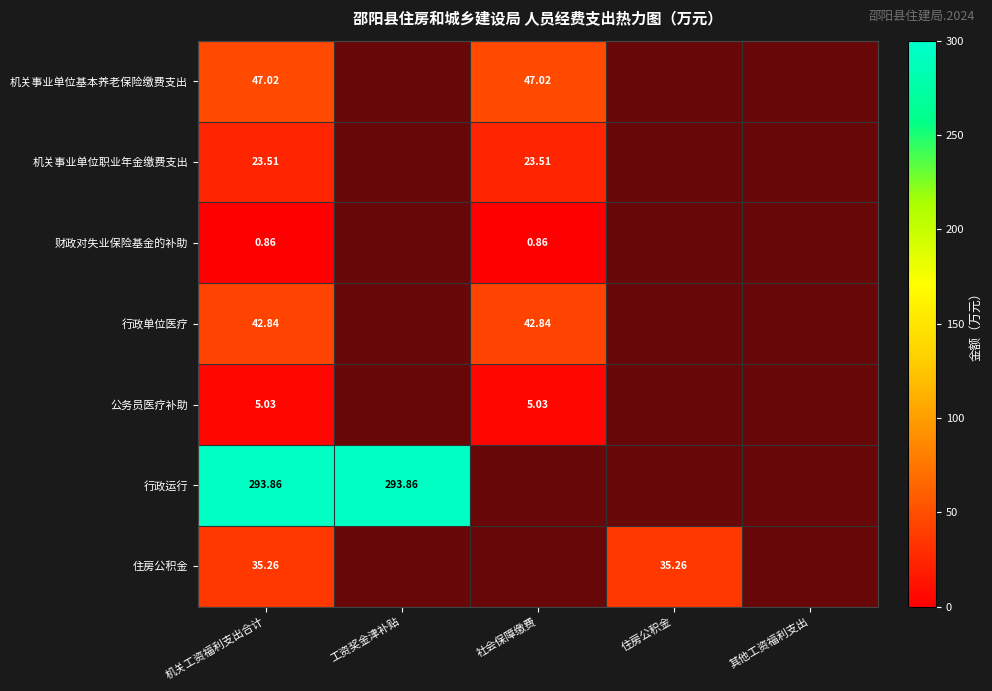

At which label does 住房公积金 reach its peak?

机关工资福利支出合计